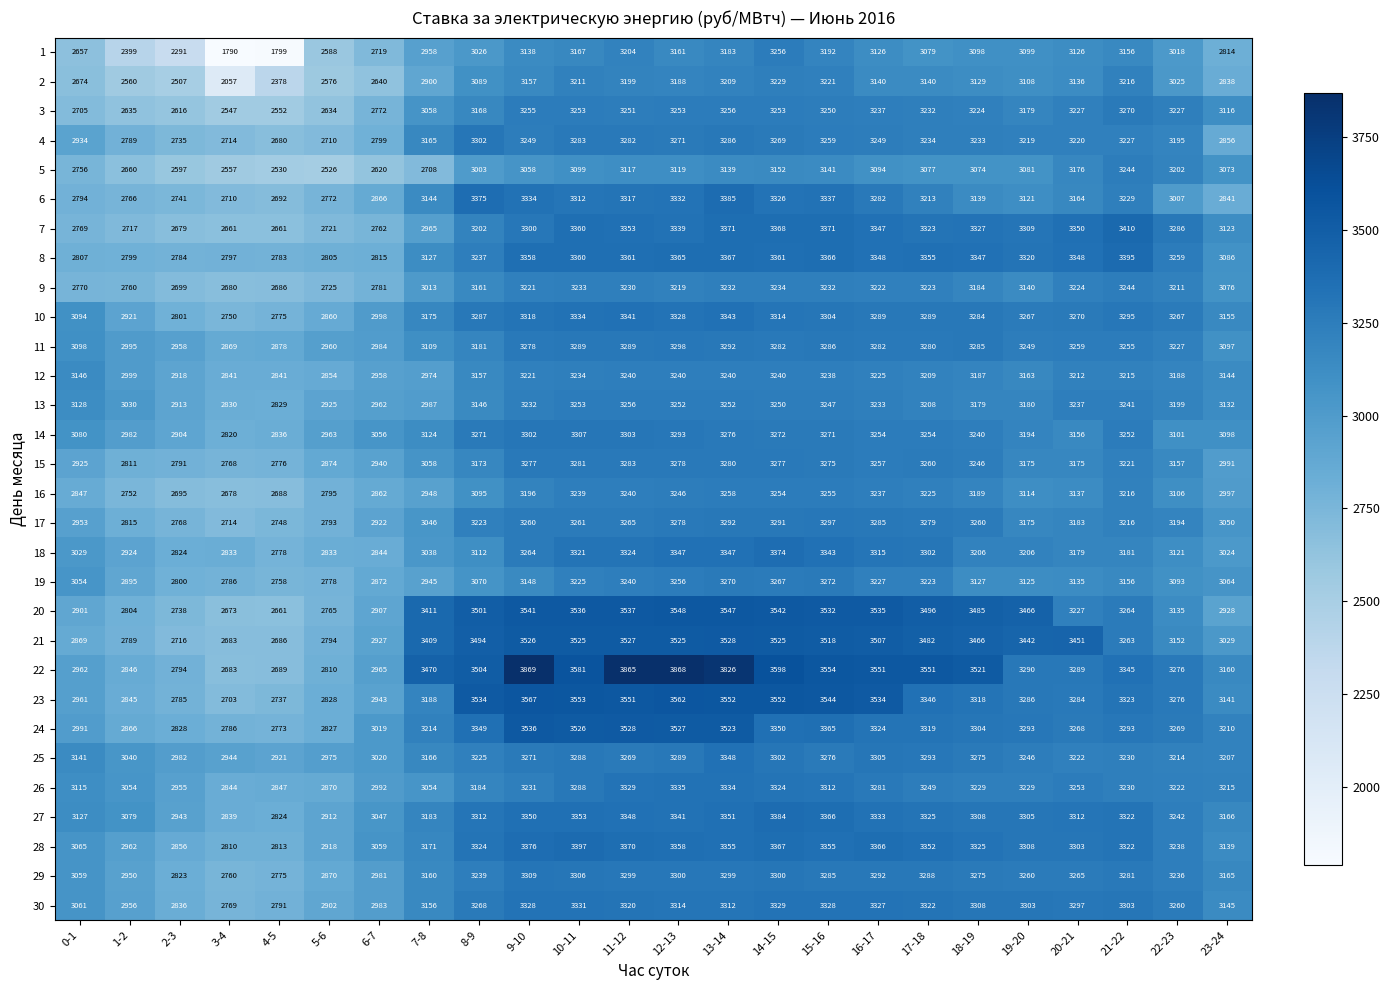

How many categories are shown in the chart?

24